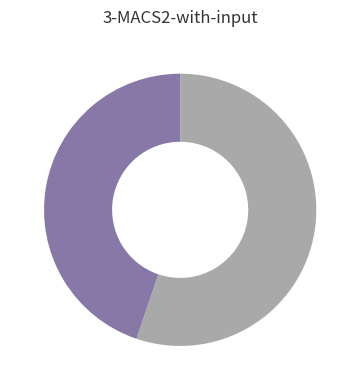

Count the number of slices in the pie.

2